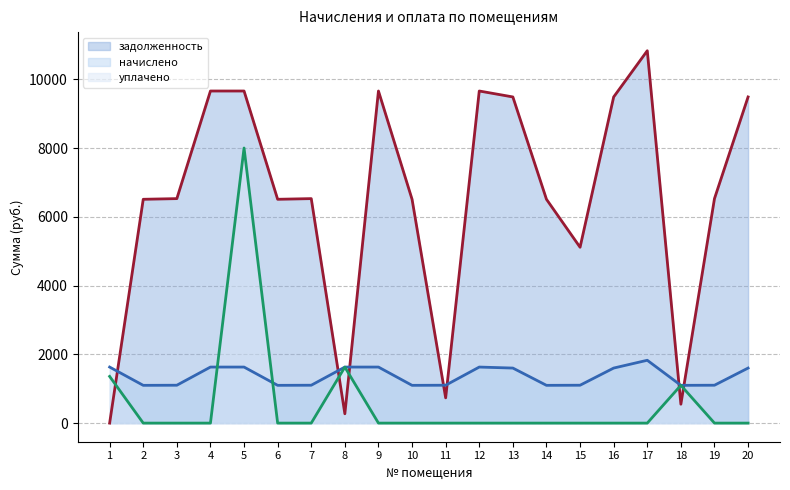

How many lines are shown in the chart?

3